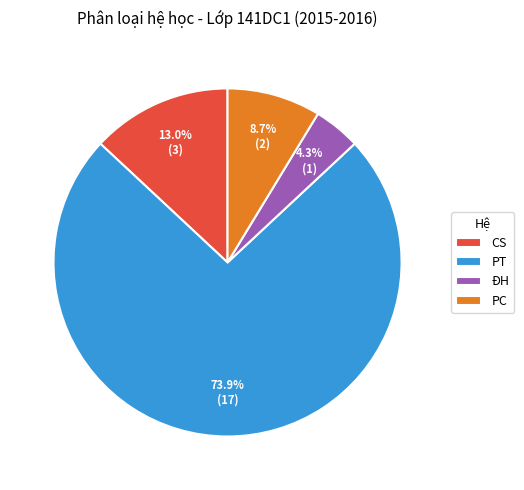

What is the largest slice in the pie chart?

PT